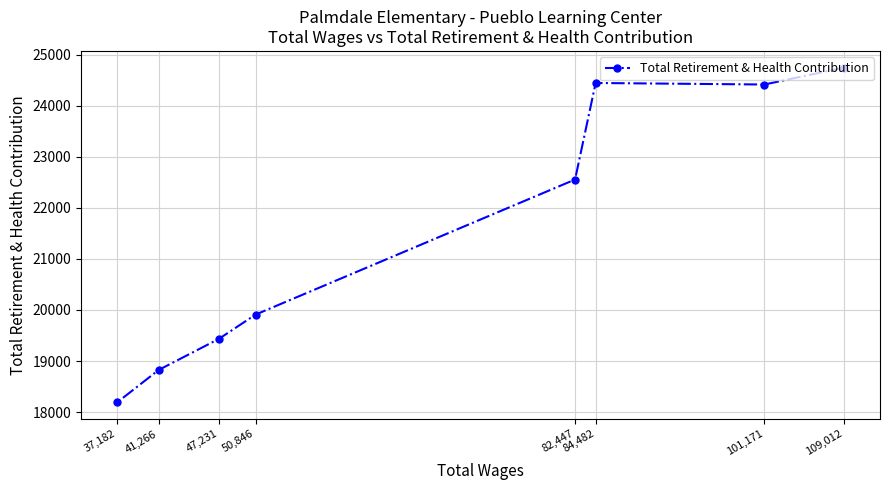

List the labels in order of value, largest first.

109,012, 84,482, 101,171, 82,447, 50,846, 47,231, 41,266, 37,182